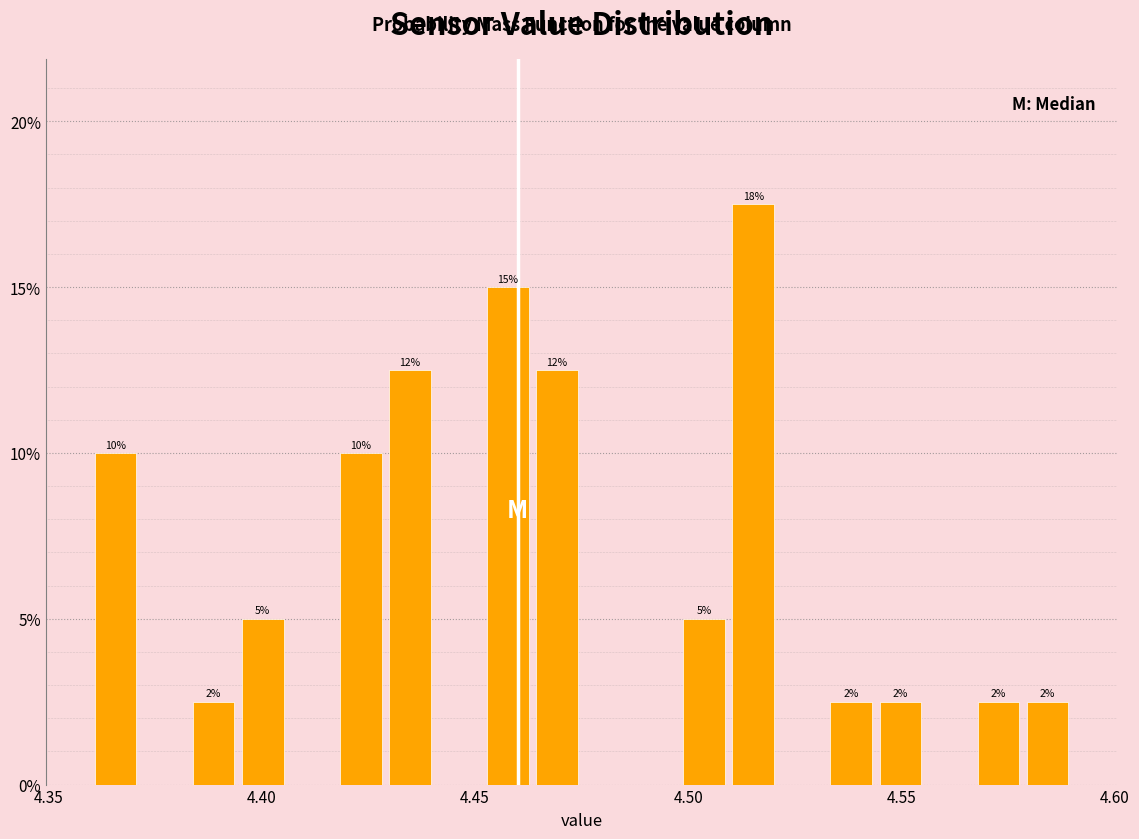

Around what value on the x-axis is the tallest bar? Give the approximate position of its centre, as read against the axis.

4.515